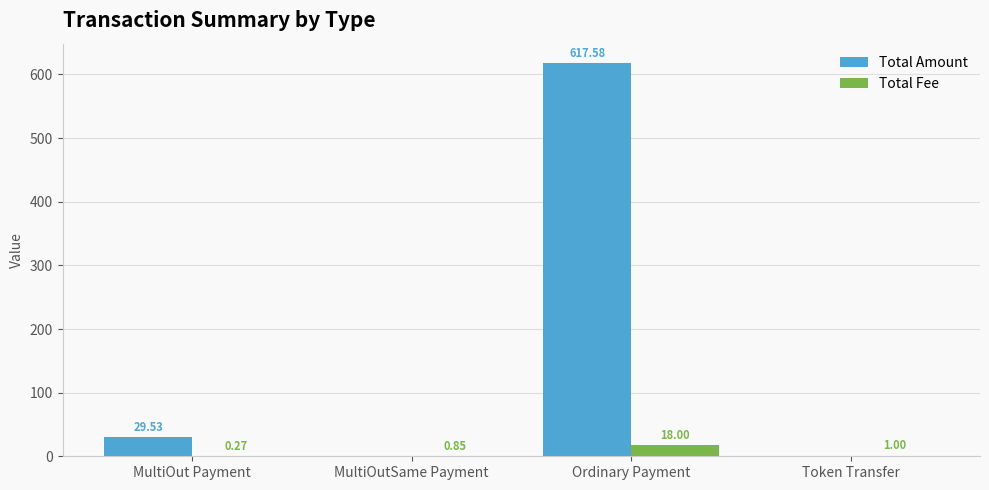

Are the bars horizontal?

No